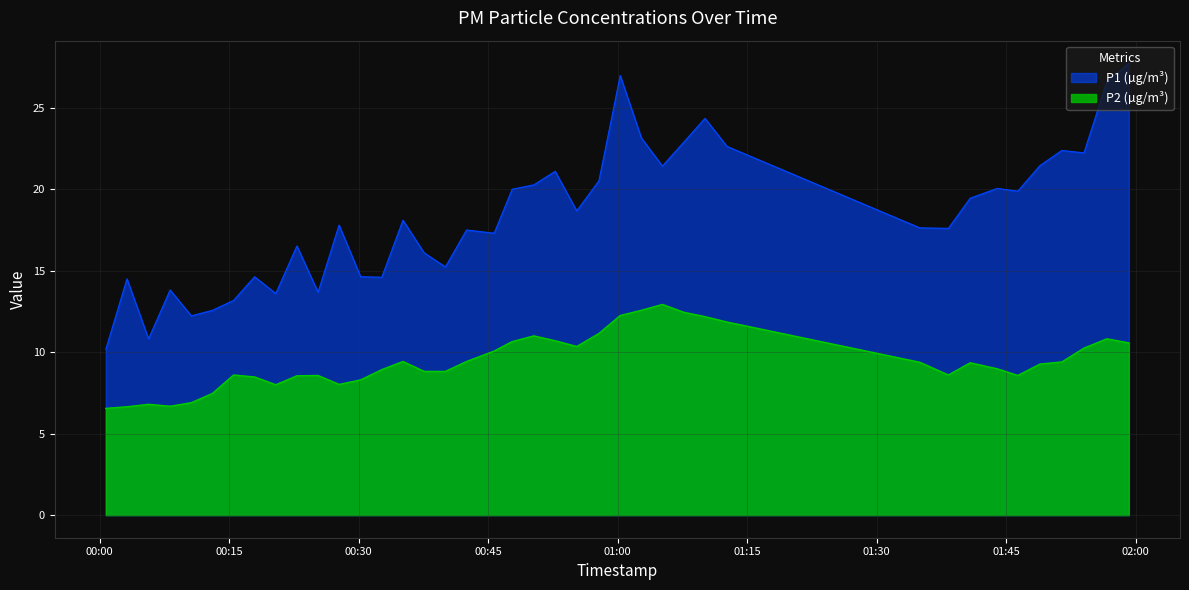

What are all the series names shown in the legend?

P1 (µg/m³), P2 (µg/m³)